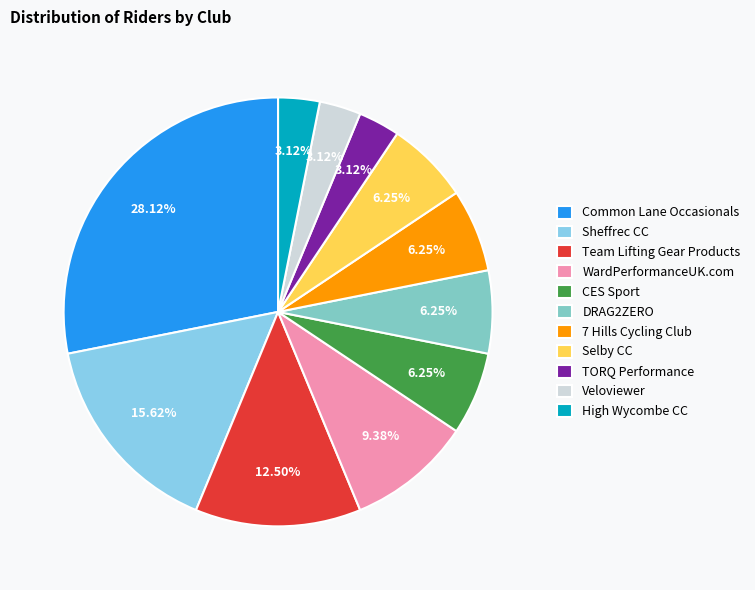

The Sheffrec CC slice represents 16% of the pie. True or false?

True